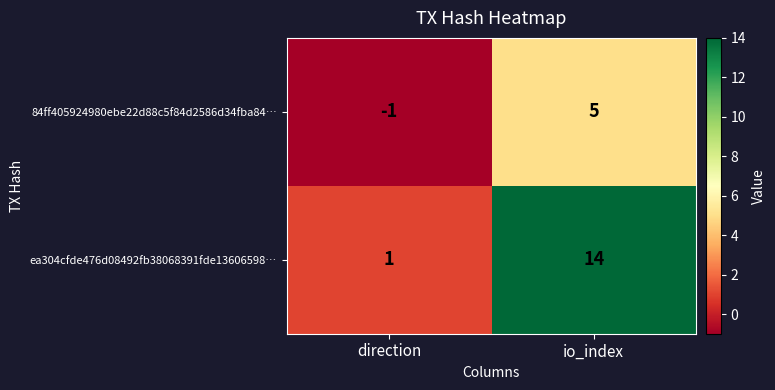

True or false: 84ff405924980ebe22d88c5f84d2586d34fba84… has a value of 5 at io_index.

True